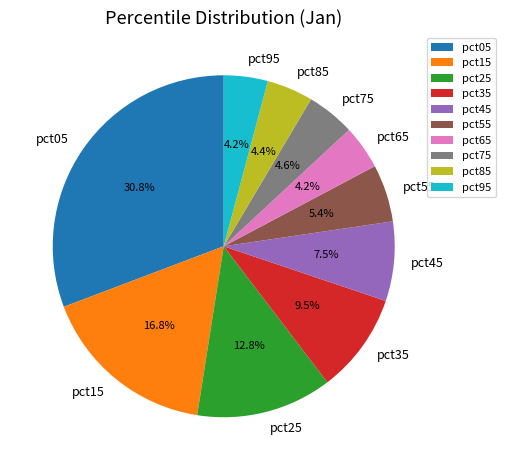

Between pct55 and pct35, which is larger?

pct35